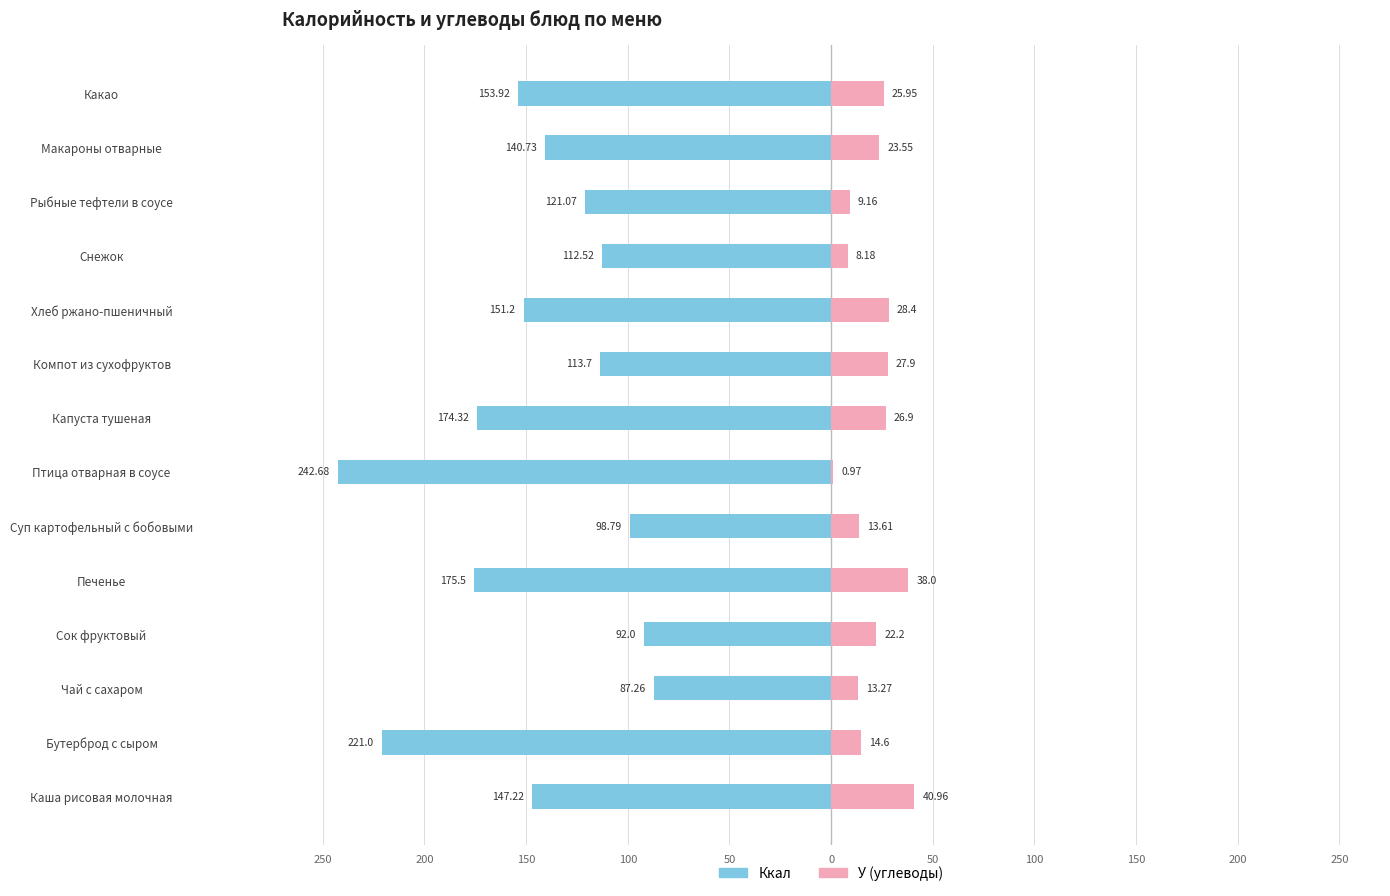

Is the value of Ккал at Компот из сухофруктов greater than the value of У (углеводы) at Снежок?

No